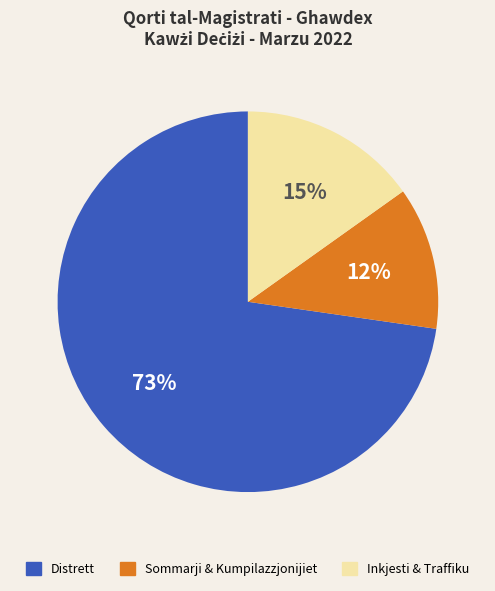

How many segments does this pie chart have?

3